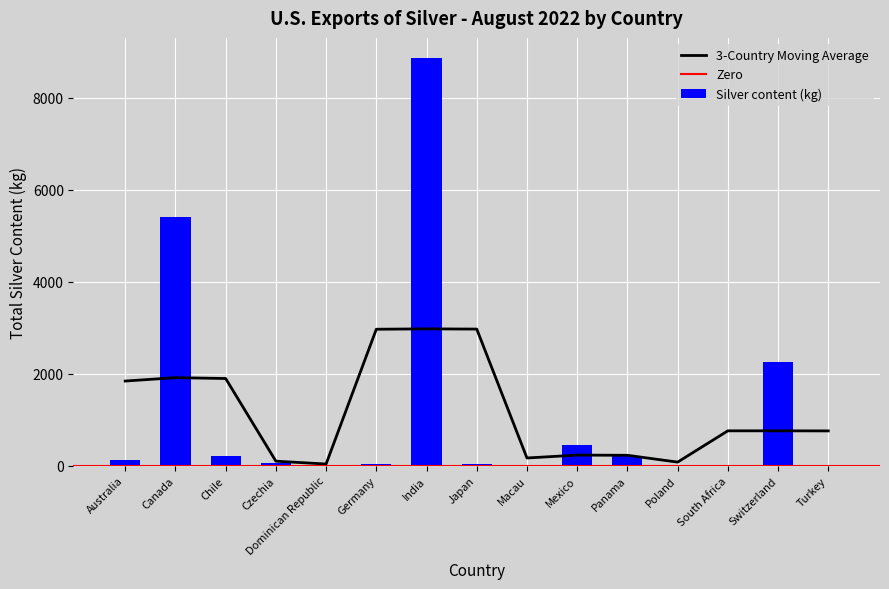

Read the value at Switzerland, to the nearest 50.

2250